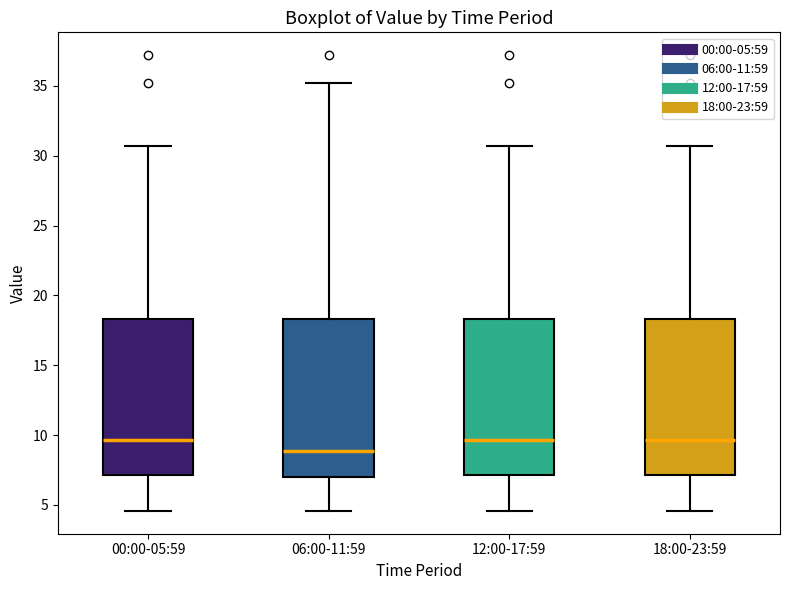

Where is the lower edge of the box for 18:00-23:59 on the y-axis? The values are not printed on the chart, so give them approximately, as read against the axis.

7.0